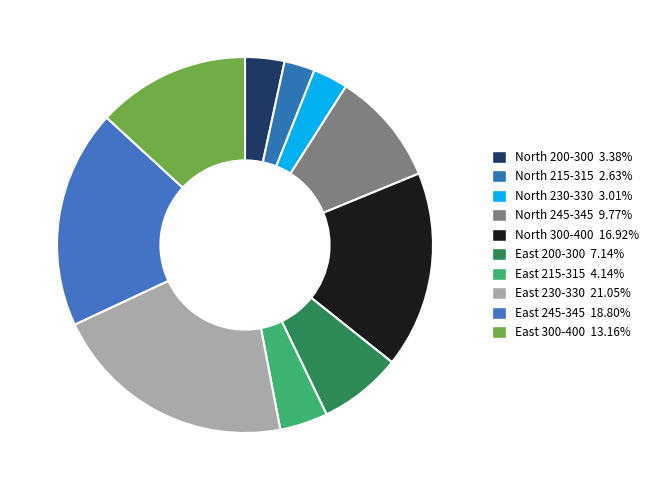

The East 230-330 slice represents 7% of the pie. True or false?

False